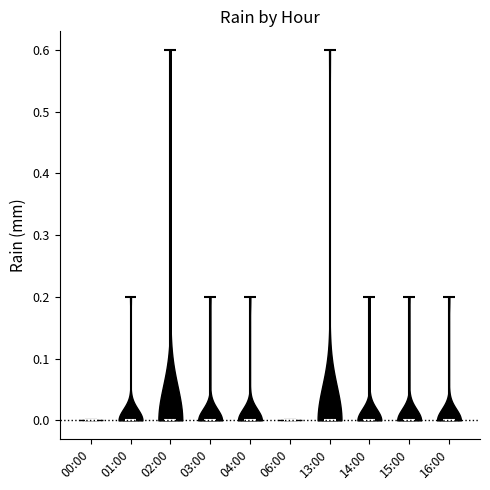

What is the lowest point the violin for 02:00 reaches on the y-axis? The values are not printed on the chart, so give them approximately, as read against the axis.

0.0